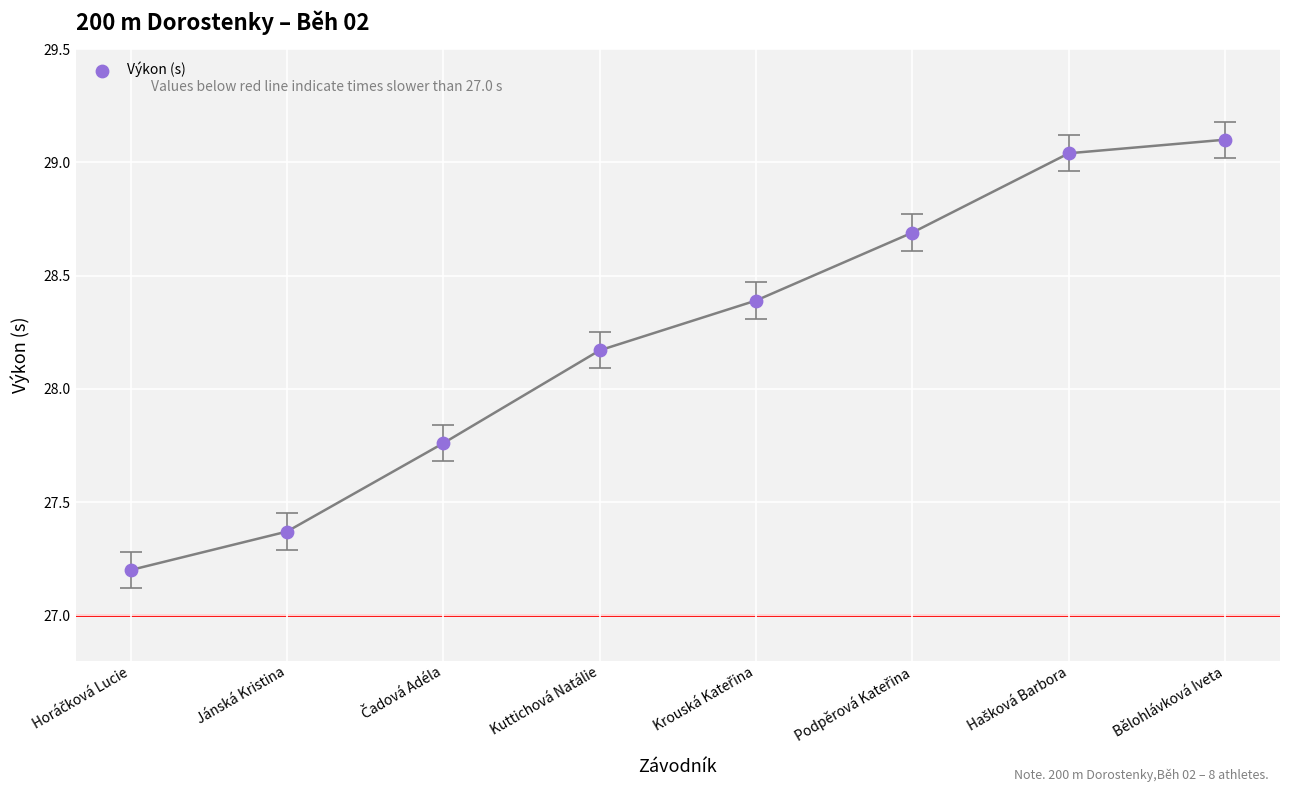

What is the range of Y values (max minus min)?

1.9